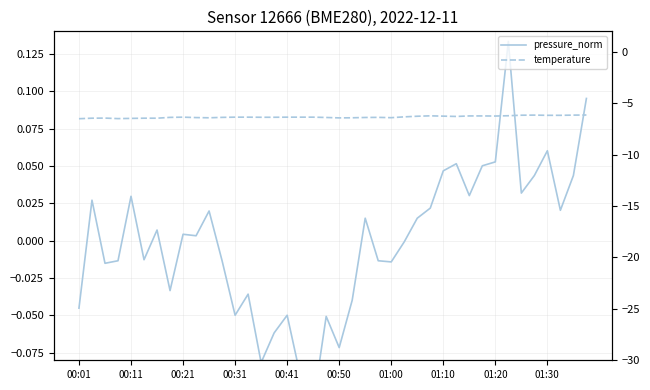

What is the value of the temperature point at the 36th from the left?

-6.2